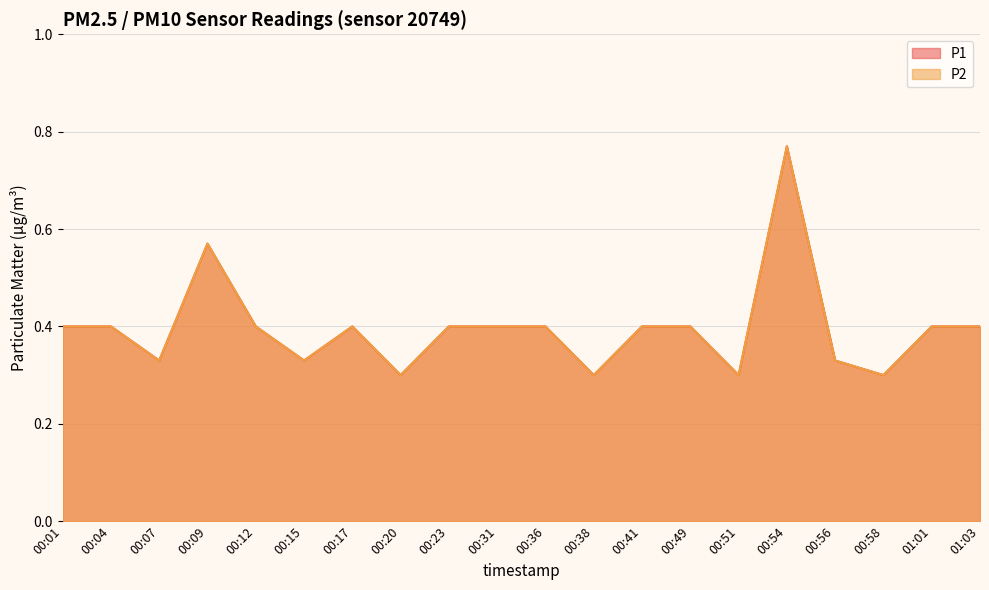

Reading left to right, what are all the values shown in this chart?

P1: 00:01=0.4	00:04=0.4	00:07=0.3	00:09=0.6	00:12=0.4	00:15=0.3	00:17=0.4	00:20=0.3	00:23=0.4	00:31=0.4	00:36=0.4	00:38=0.3	00:41=0.4	00:49=0.4	00:51=0.3	00:54=0.8	00:56=0.3	00:58=0.3	01:01=0.4	01:03=0.4
P2: 00:01=0.4	00:04=0.4	00:07=0.3	00:09=0.6	00:12=0.4	00:15=0.3	00:17=0.4	00:20=0.3	00:23=0.4	00:31=0.4	00:36=0.4	00:38=0.3	00:41=0.4	00:49=0.4	00:51=0.3	00:54=0.8	00:56=0.3	00:58=0.3	01:01=0.4	01:03=0.4